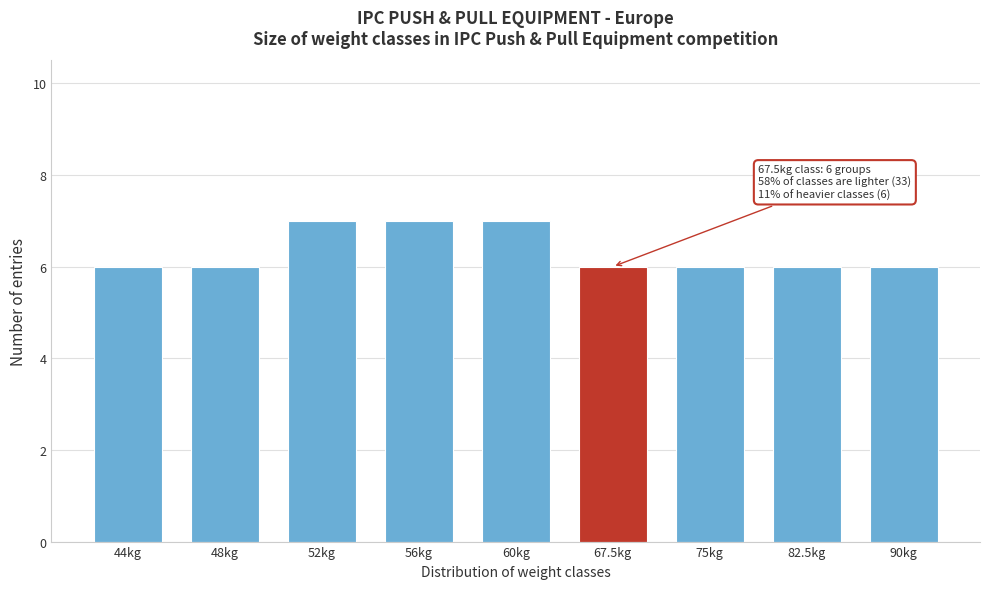

Reading left to right, what are all the values shown in this chart?

6	6	7	7	7	6	6	6	6